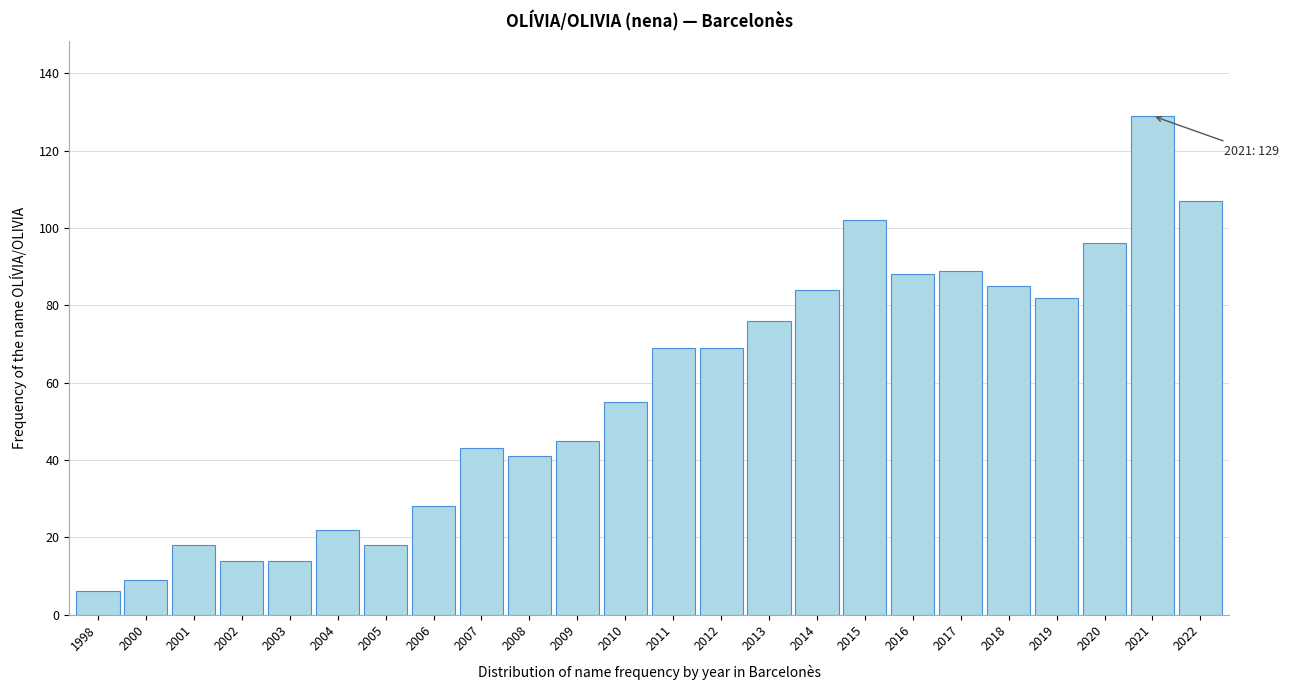

Reading right to left, extract all data points from this chart.

2022=107	2021=129	2020=96	2019=82	2018=85	2017=89	2016=88	2015=102	2014=84	2013=76	2012=69	2011=69	2010=55	2009=45	2008=41	2007=43	2006=28	2005=18	2004=22	2003=14	2002=14	2001=18	2000=9	1998=6